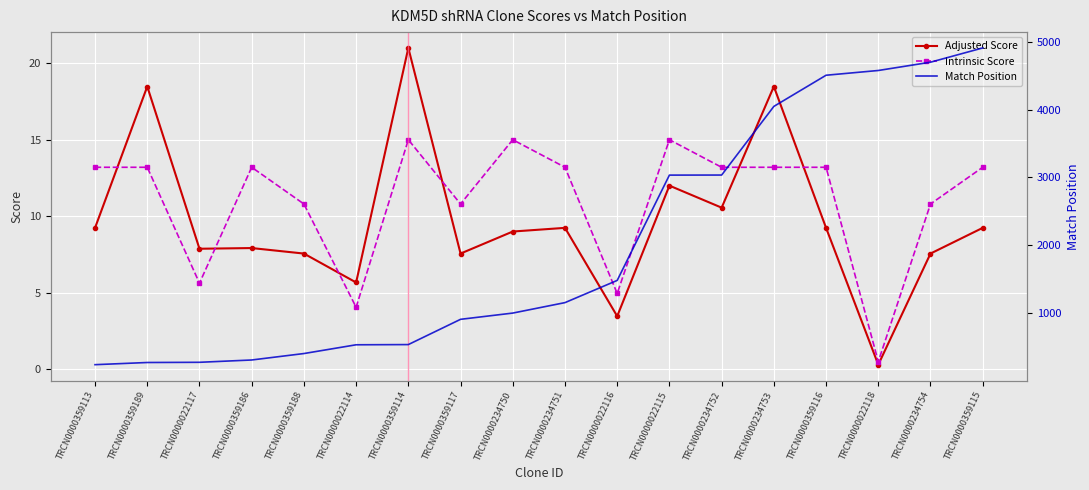

Reading right to left, transcribe all the data shown in this chart.

Adjusted Score: 9.2	7.6	0.3	9.2	18.5	10.6	12.0	3.5	9.2	9.0	7.6	21.0	5.7	7.6	7.9	7.9	18.5	9.2
Intrinsic Score: 13.2	10.8	0.5	13.2	13.2	13.2	15.0	5.0	13.2	15.0	10.8	15.0	4.0	10.8	13.2	5.6	13.2	13.2
Match Position: 4907.0	4697.0	4575.0	4505.0	4046.0	3035.0	3034.0	1483.0	1156.0	1002.0	910.0	538.0	535.0	406.0	311.0	277.0	274.0	242.0